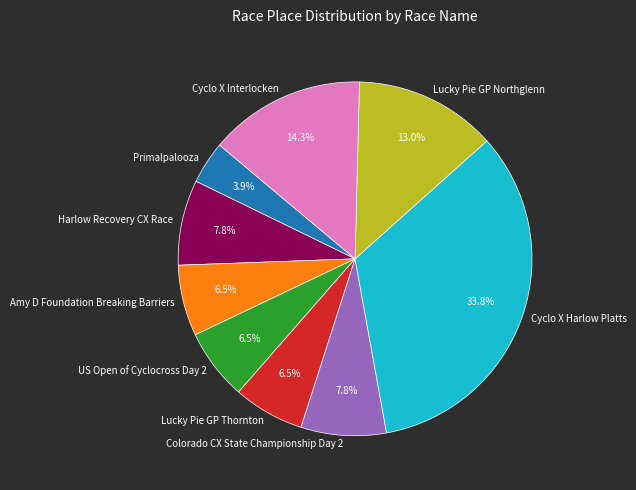

To the nearest percent, what portion does Cyclo X Interlocken represent?

14%